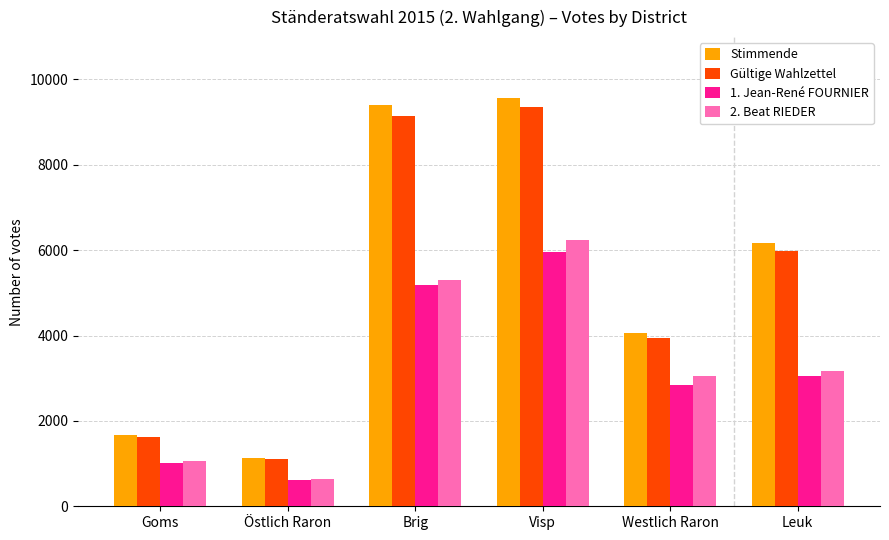

The Gültige Wahlzettel series shows 5892 at Visp. True or false?

False